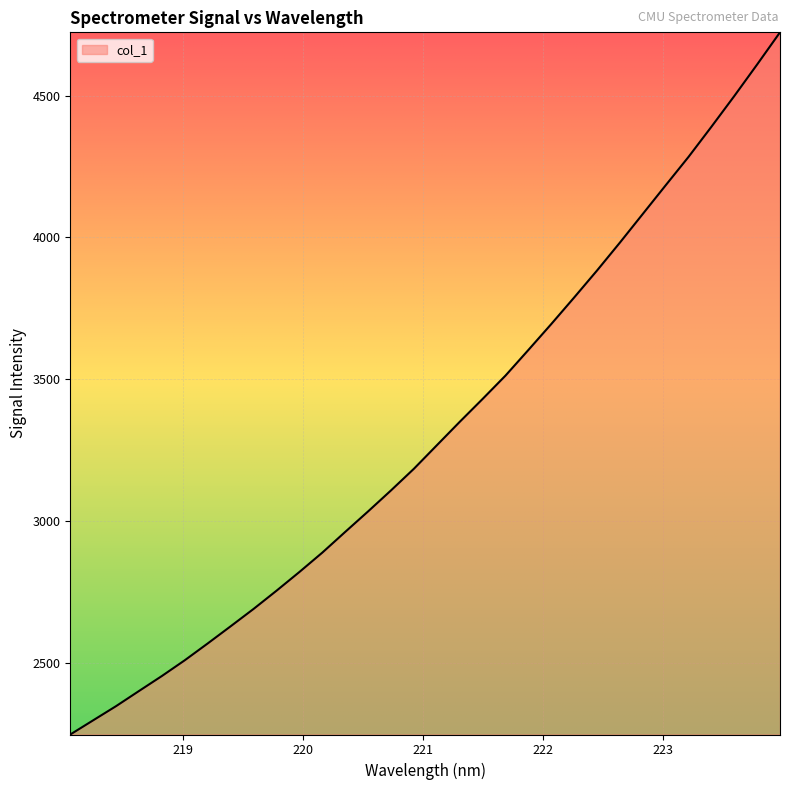

What is the greatest value displayed?

4723.1